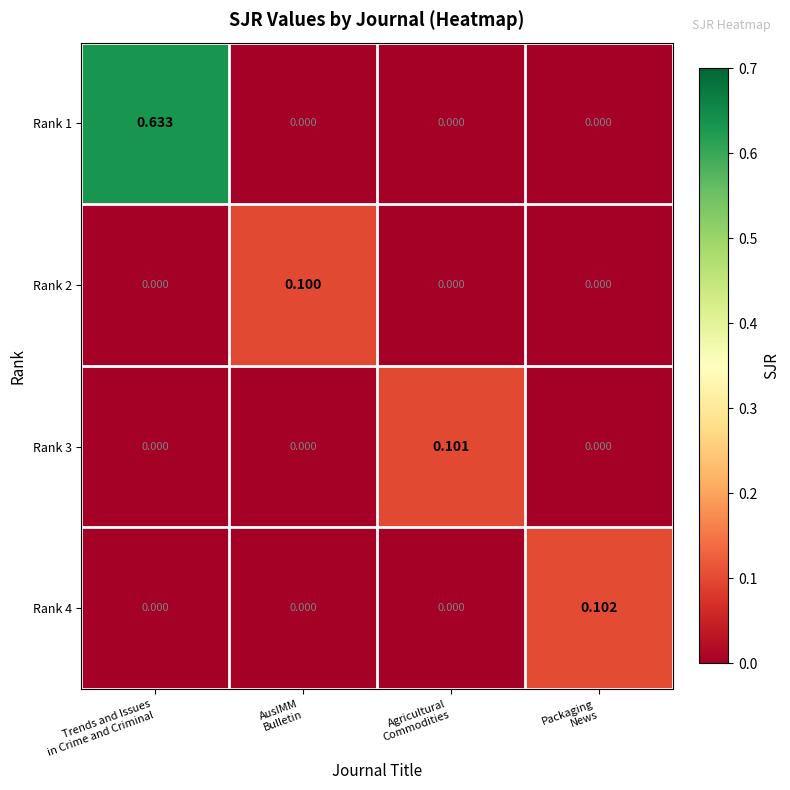

How many categories are shown in the chart?

4